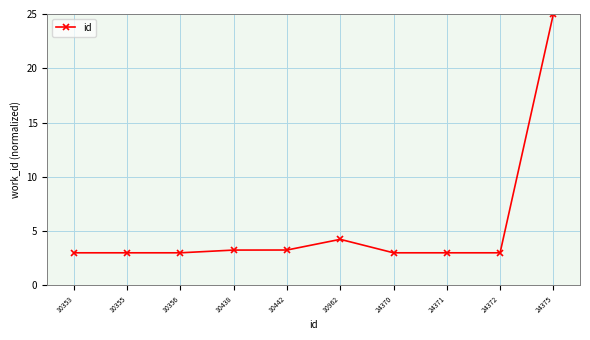

Is it true that the value at 24375 is 25.0?

True